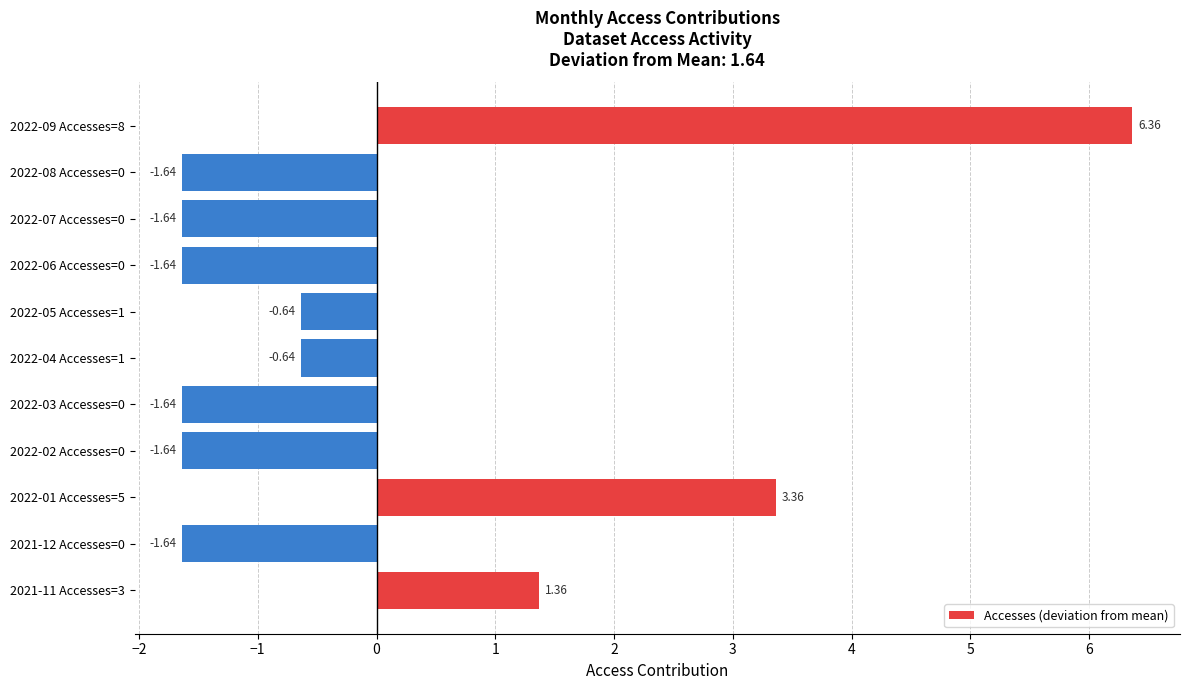

At which label is the value closest to 2?

2021-11 Accesses=3